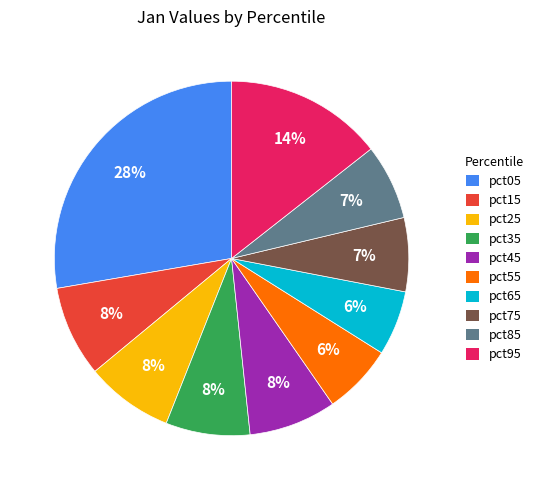

Is the sum of pct35 and pct25 greater than half?

No